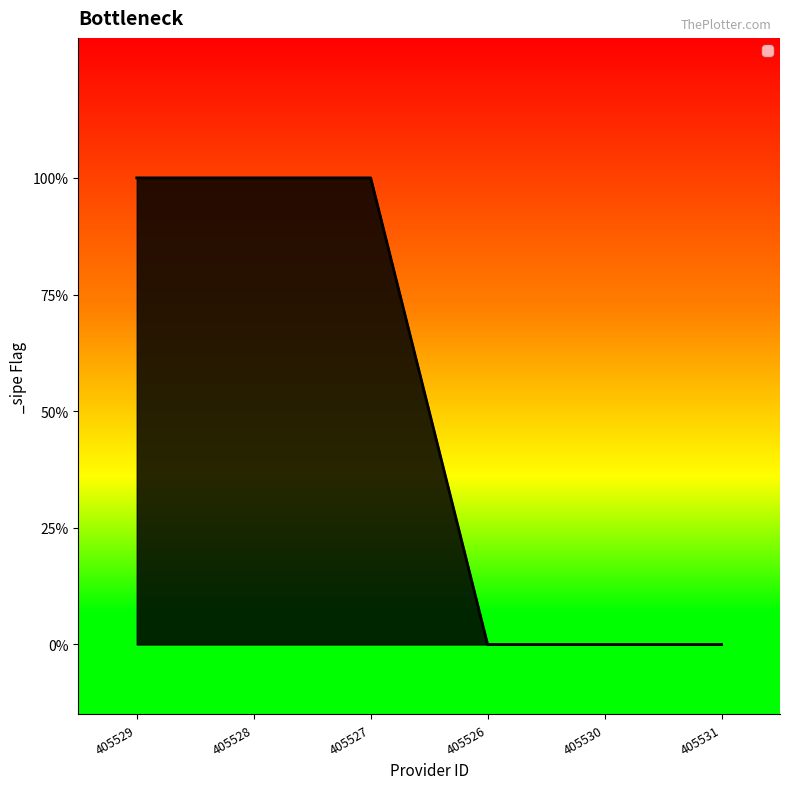

Which label corresponds to the largest value in the chart?

405529